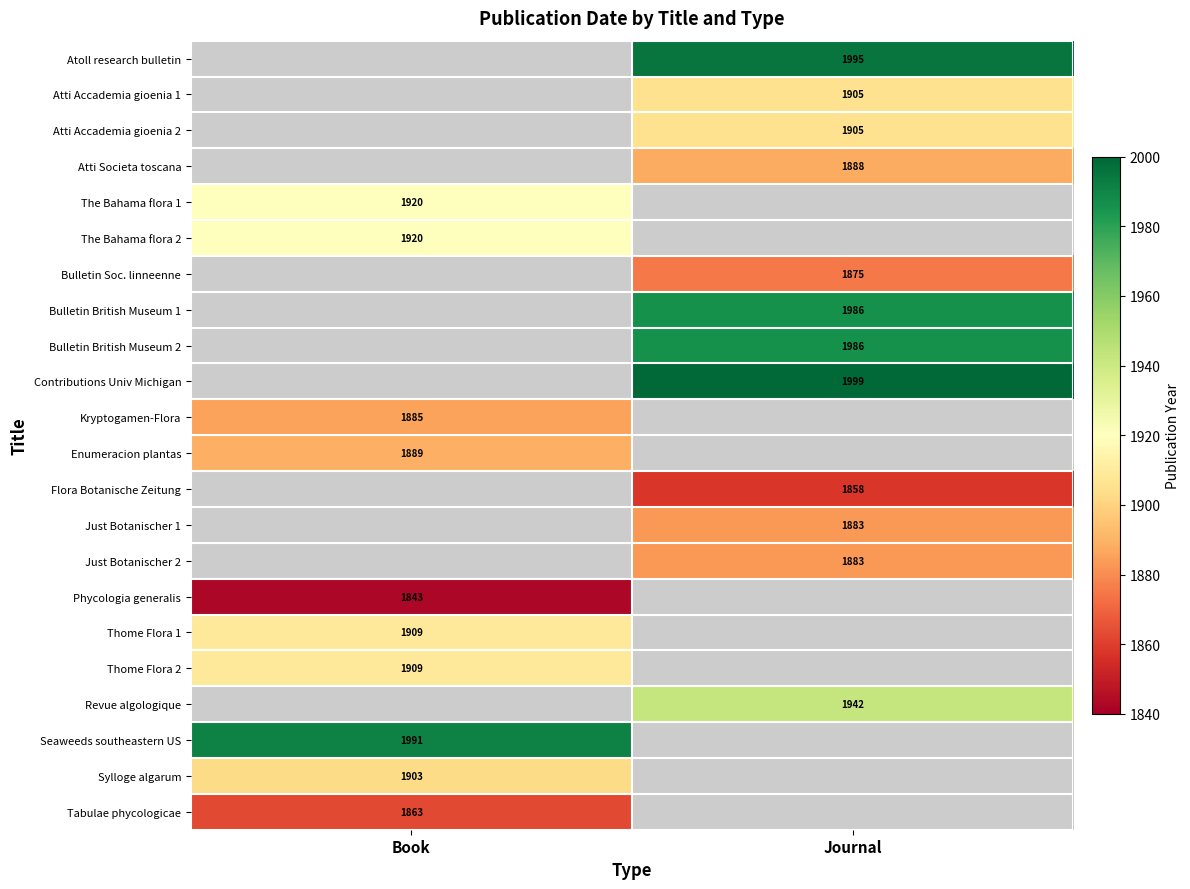

Is it true that Contributions Univ Michigan equals 932 at Journal?

False